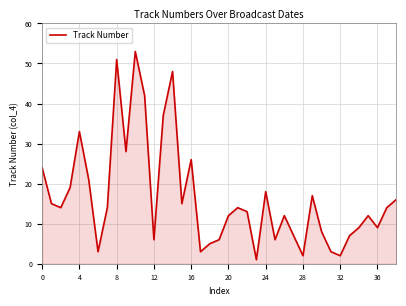

Count the number of data series in this chart.

1